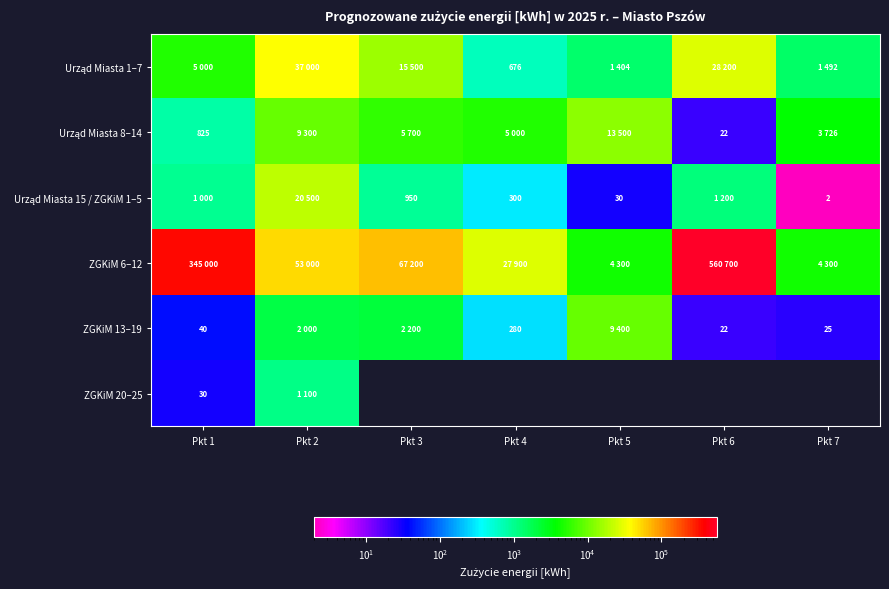

At which category is the sum across all series the highest?

Pkt 1